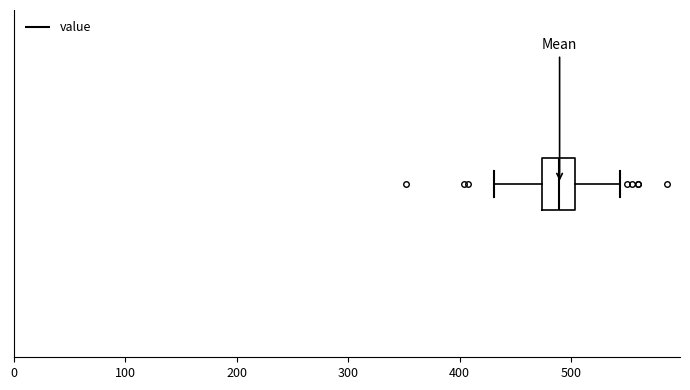

Transcribe this box plot: give where the median line is, the range the box spans, and where the two whiskers end, as read against the x-axis. The values are not printed on the chart, so give them approximately, as read against the axis.

median 490, box 470 to 500, whiskers 430 to 540